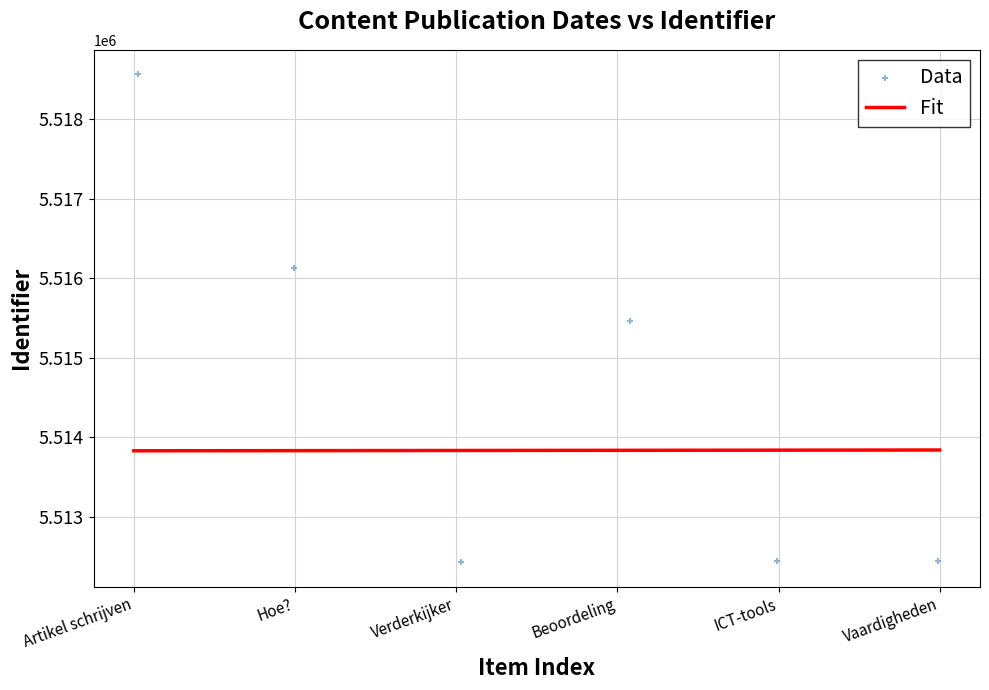

The Fit series shows 5513837.0 at Vaardigheden. True or false?

True